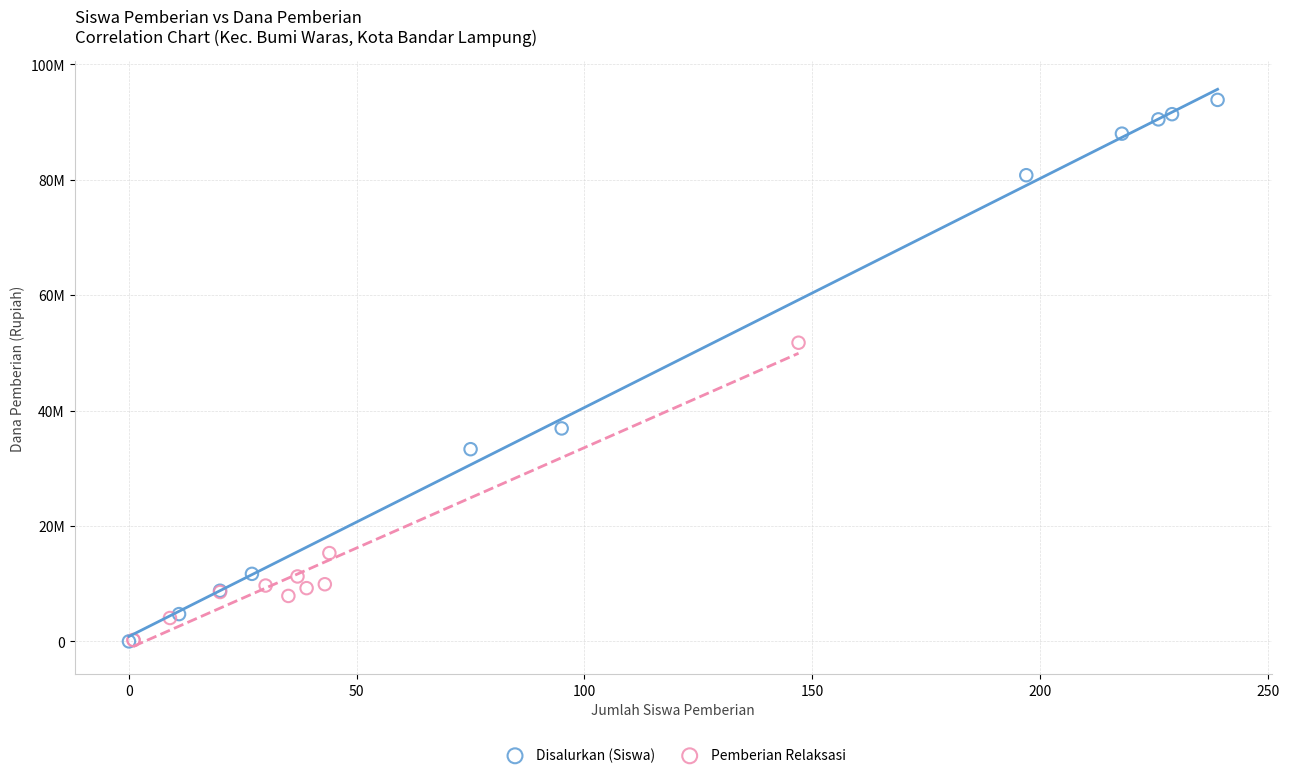

Which series reaches the maximum Y coordinate?

Disalurkan (Siswa)